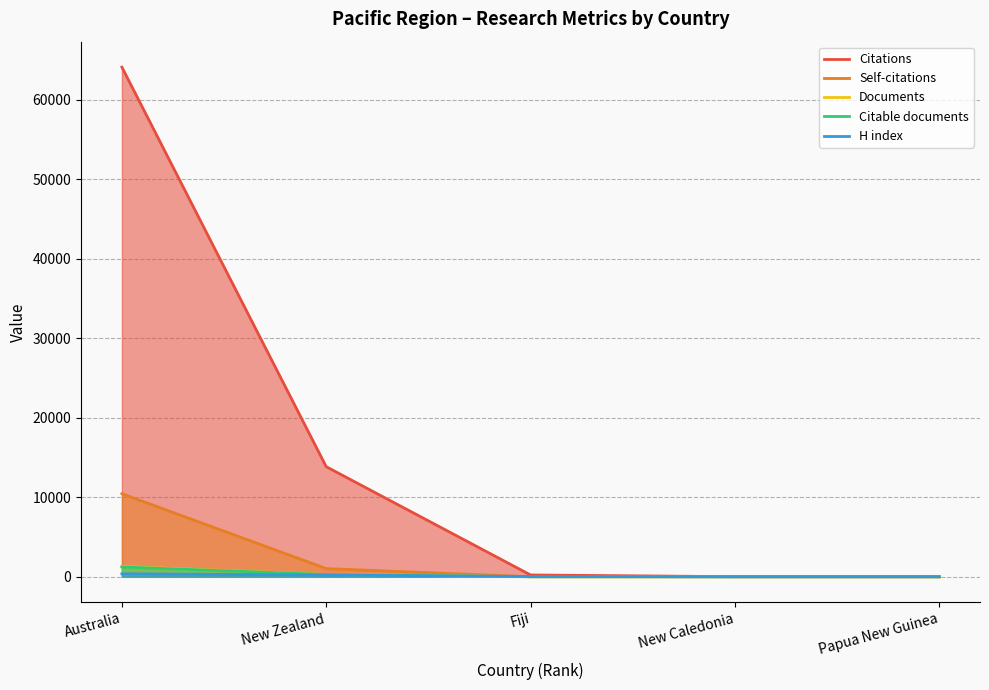

Does the chart have visible grid lines?

Yes